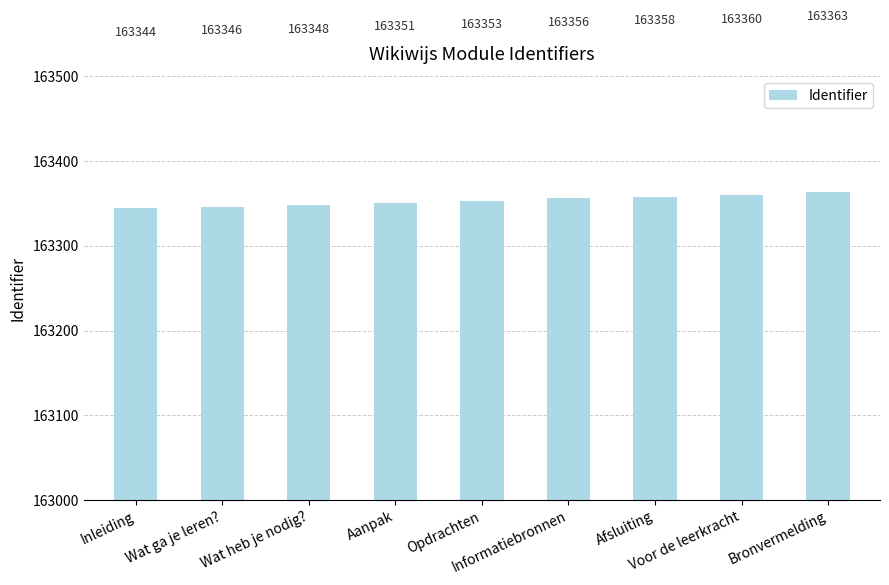

List the labels in order of value, largest first.

Bronvermelding, Voor de leerkracht, Afsluiting, Informatiebronnen, Opdrachten, Aanpak, Wat heb je nodig?, Wat ga je leren?, Inleiding